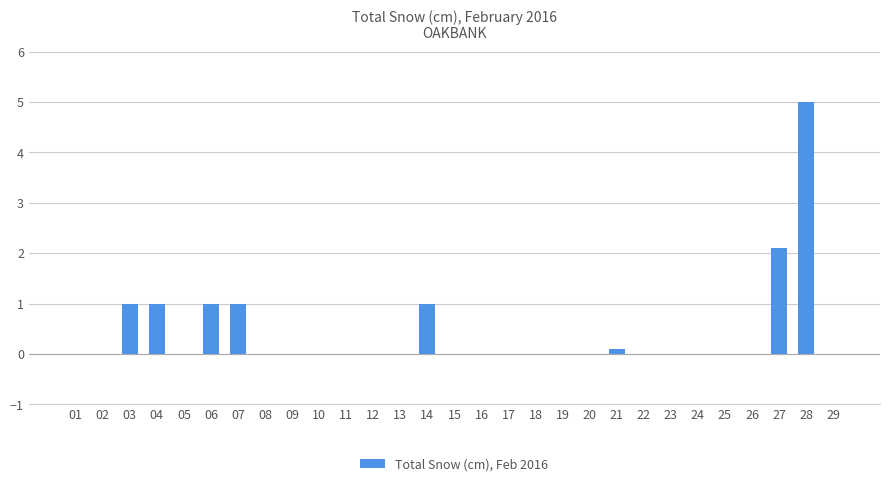

At which label is the value closest to 2?

27